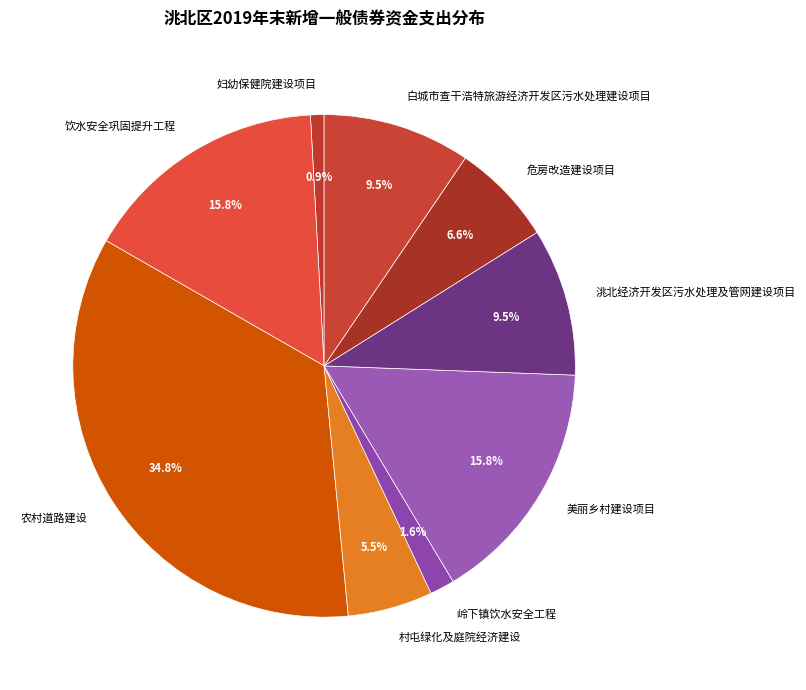

Does any single category account for the majority?

No